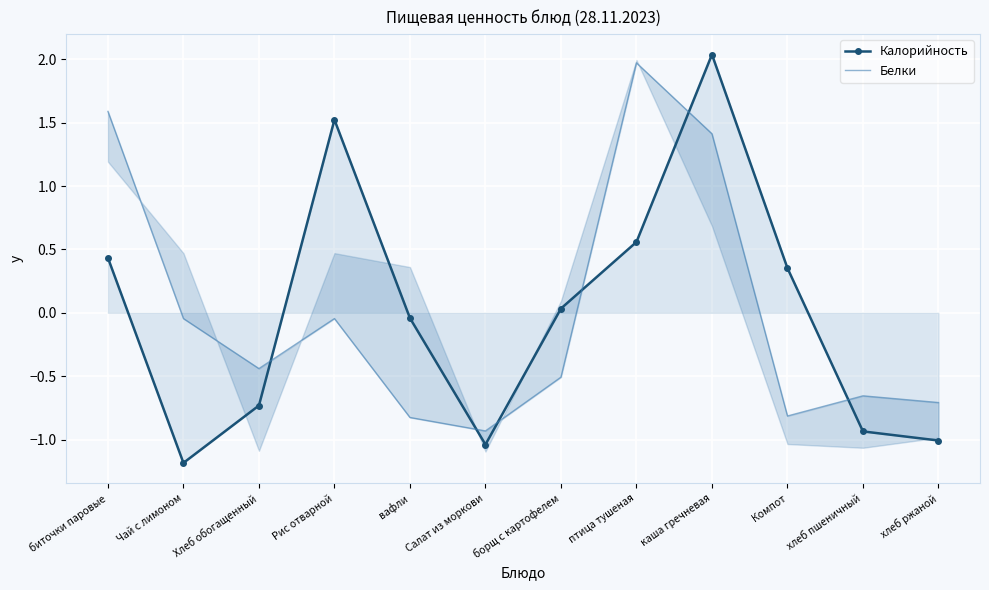

Which label corresponds to the largest value in the chart?

каша гречневая